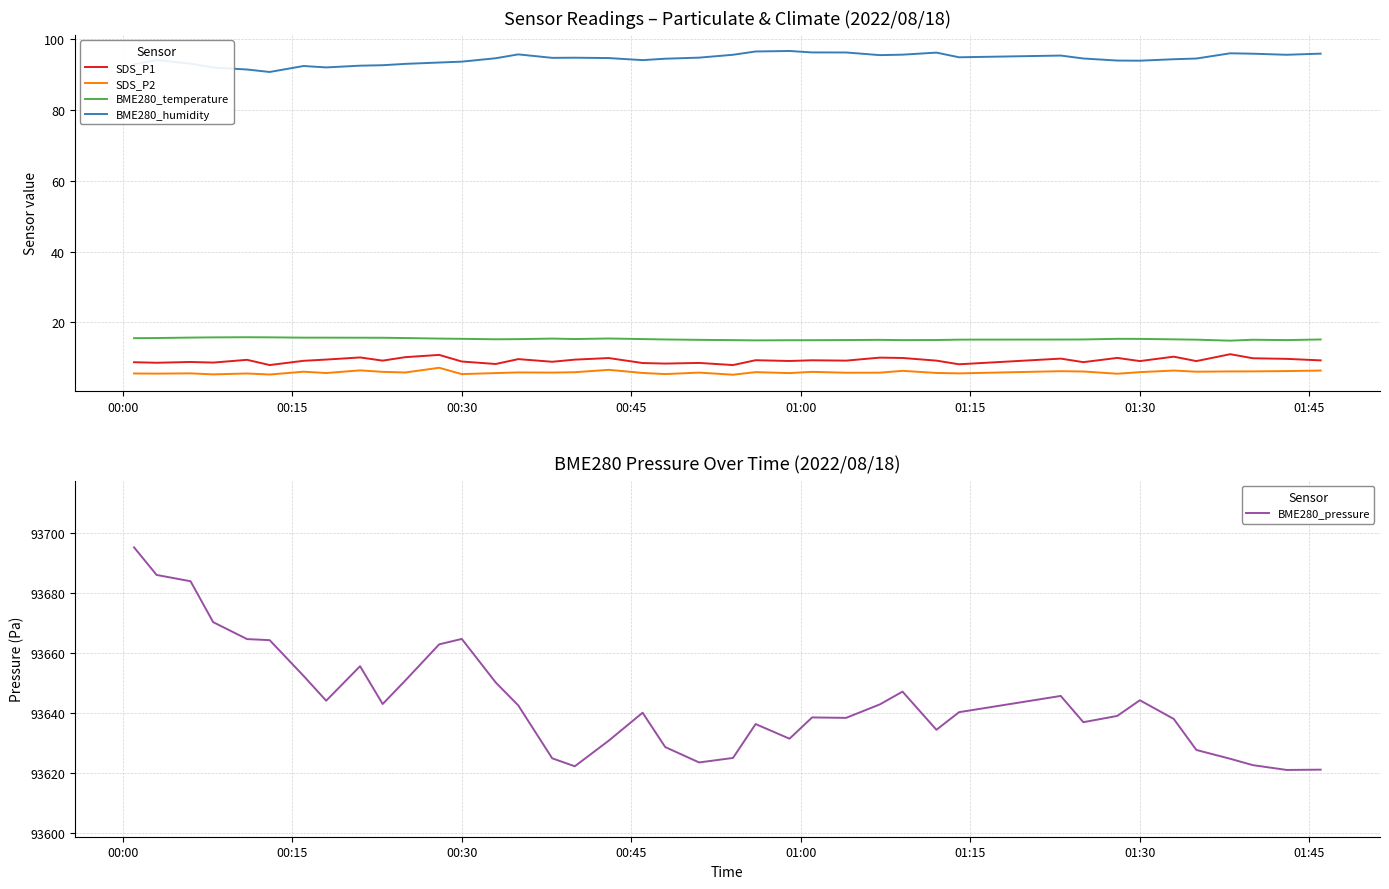

Is this an area chart (filled region under the line)?

No